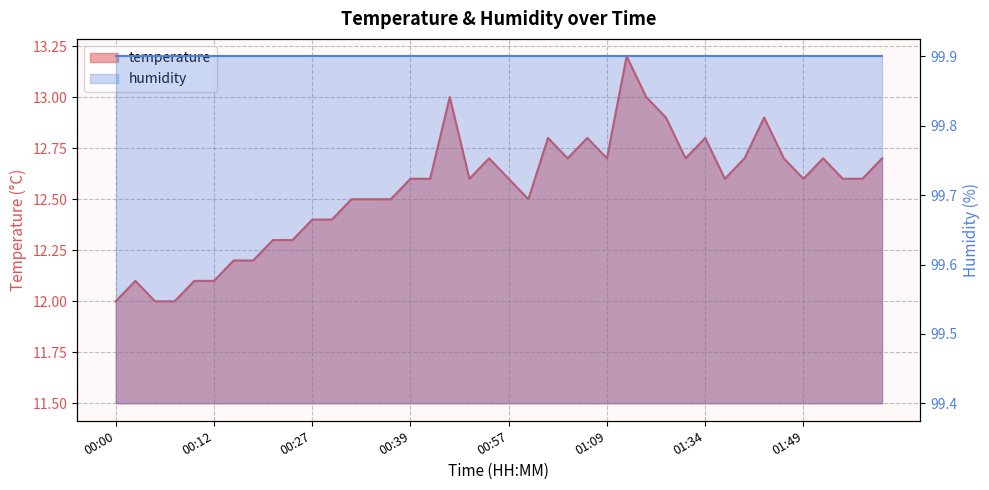

How many categories are shown in the chart?

40